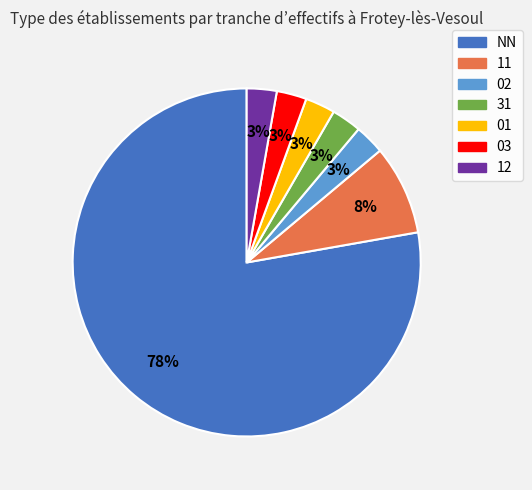

To the nearest percent, what percentage of the pie is 03?

3%